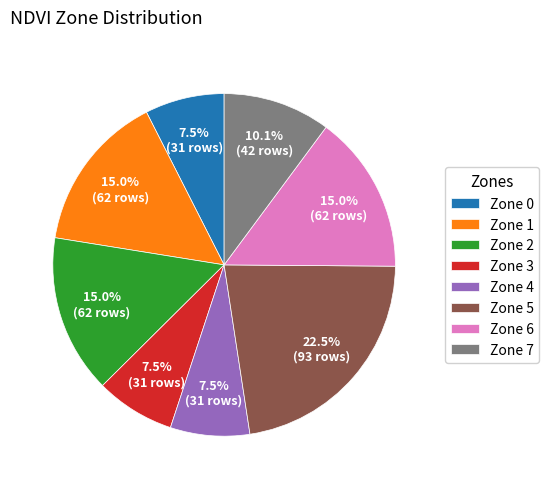

Does Zone 6 represent more than half of the total?

No